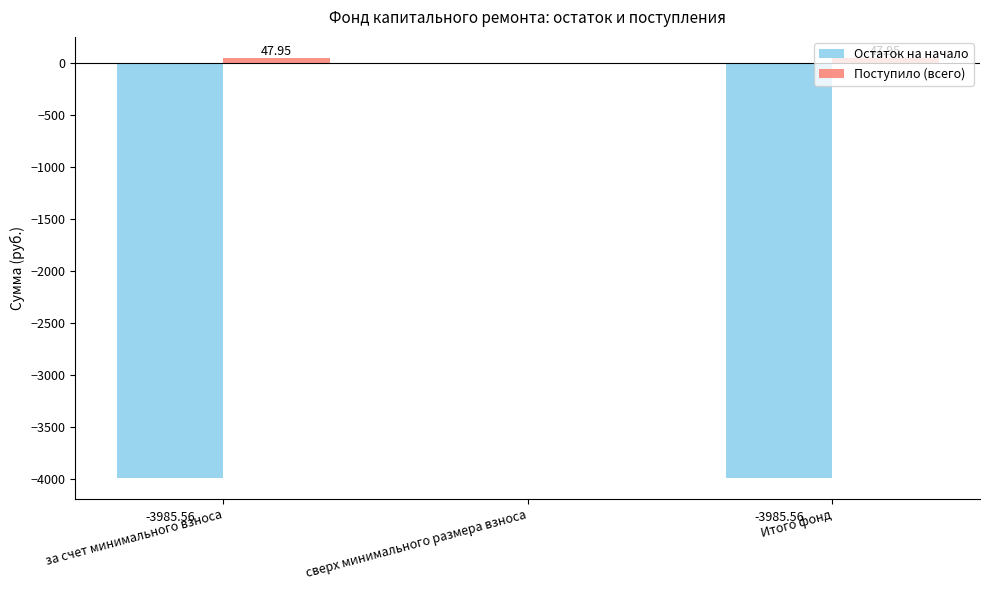

What is the sum of all Поступило (всего) values?

95.9